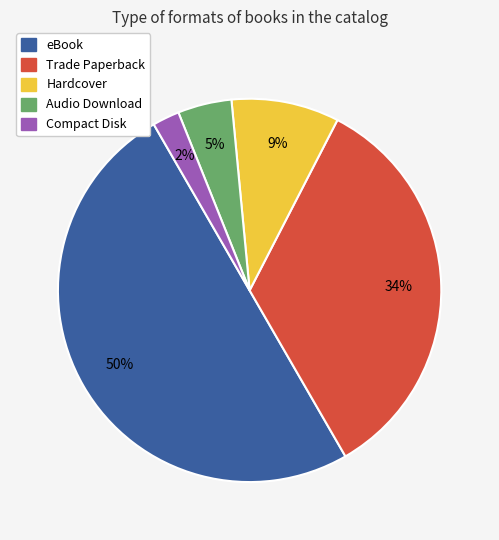

Combined, do eBook and Audio Download account for over 50%?

Yes